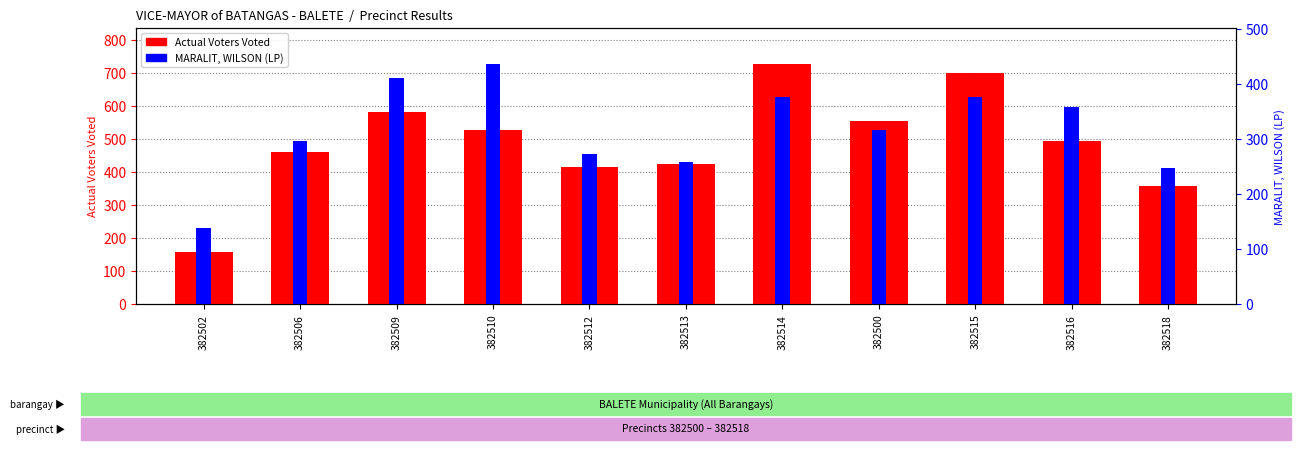

Reading left to right, extract all data points from this chart.

Actual Voters Voted: 158	461	582	528	415	425	729	556	700	495	360
MARALIT, WILSON (LP): 139	297	412	437	273	258	377	317	376	359	247